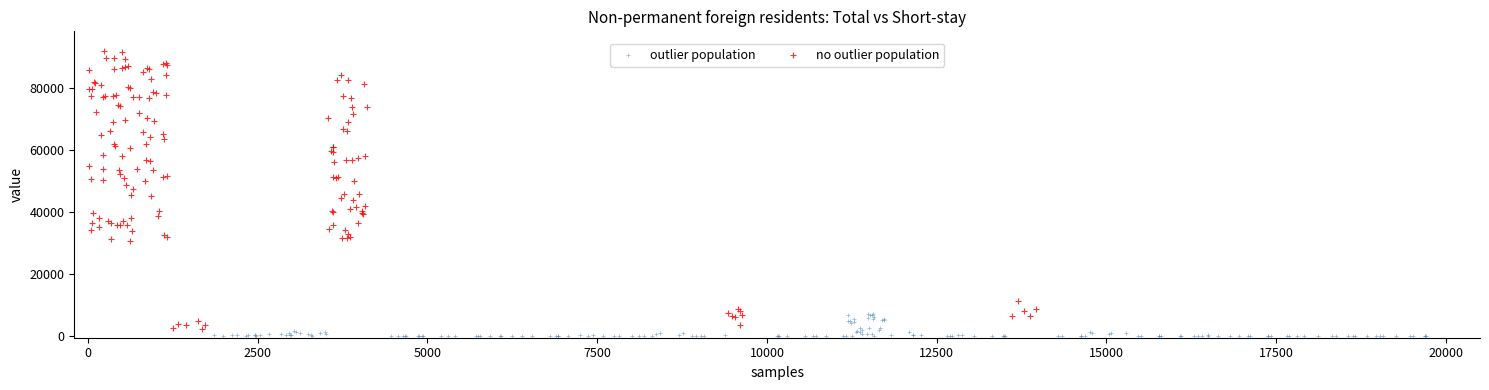

Which series has the widest spread of Y values?

no outlier population